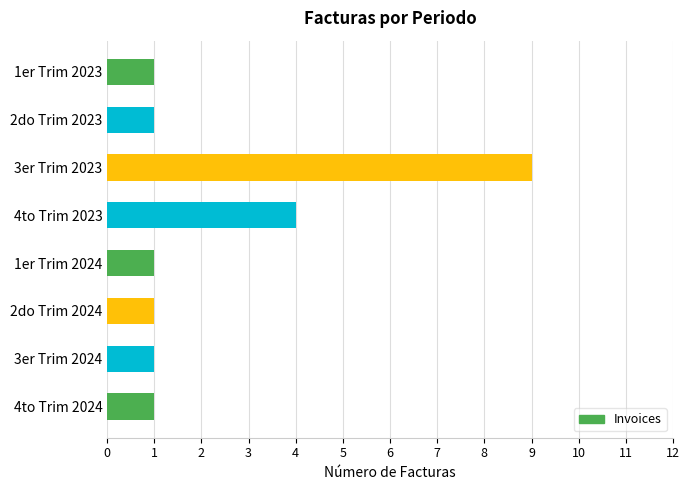

Reading top to bottom, what are all the values shown in this chart?

1er Trim 2023=1	2do Trim 2023=1	3er Trim 2023=9	4to Trim 2023=4	1er Trim 2024=1	2do Trim 2024=1	3er Trim 2024=1	4to Trim 2024=1